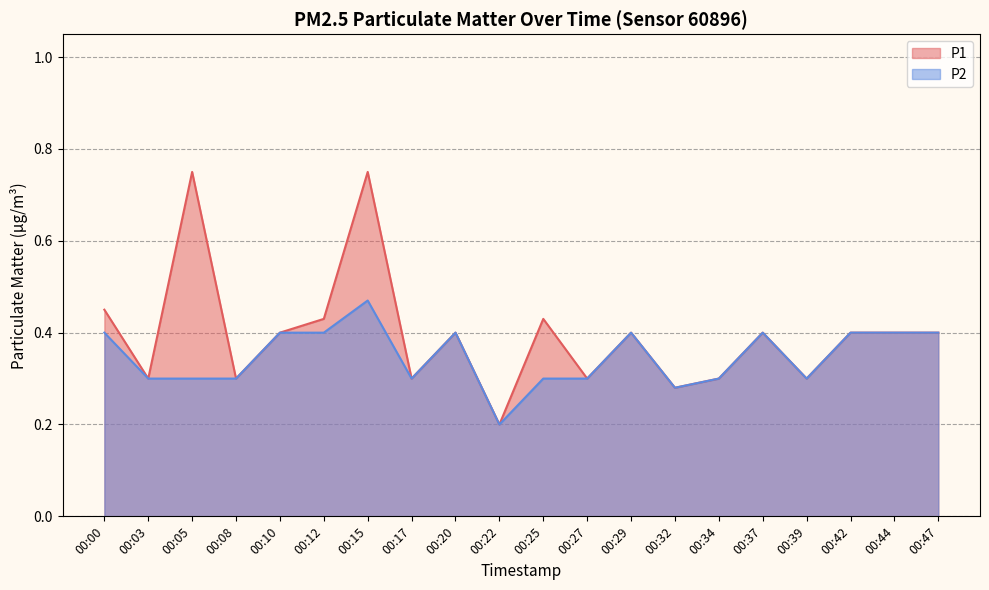

How many lines are shown in the chart?

2